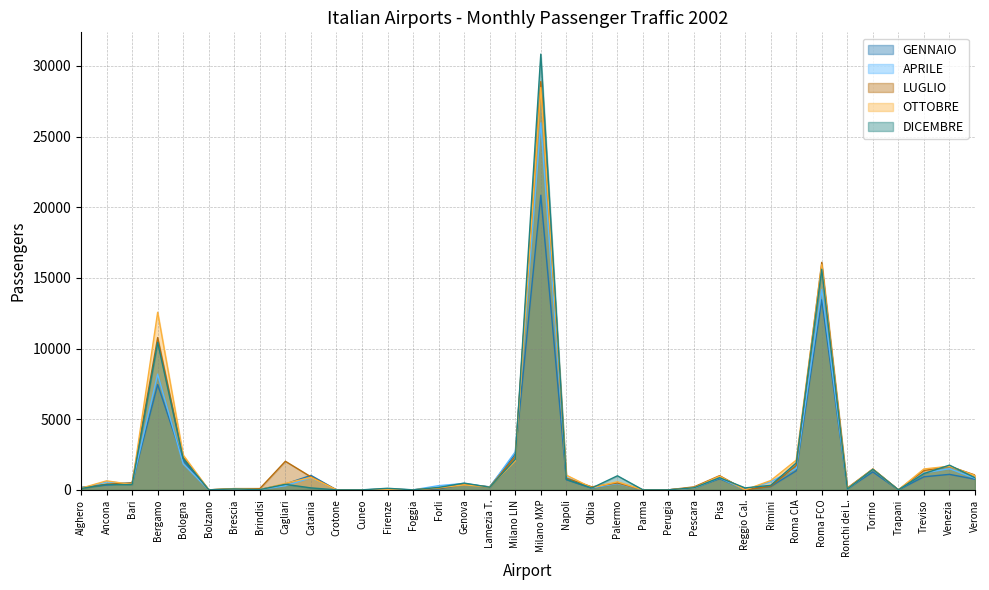

At which label is APRILE closest to 12986?

Roma FCO